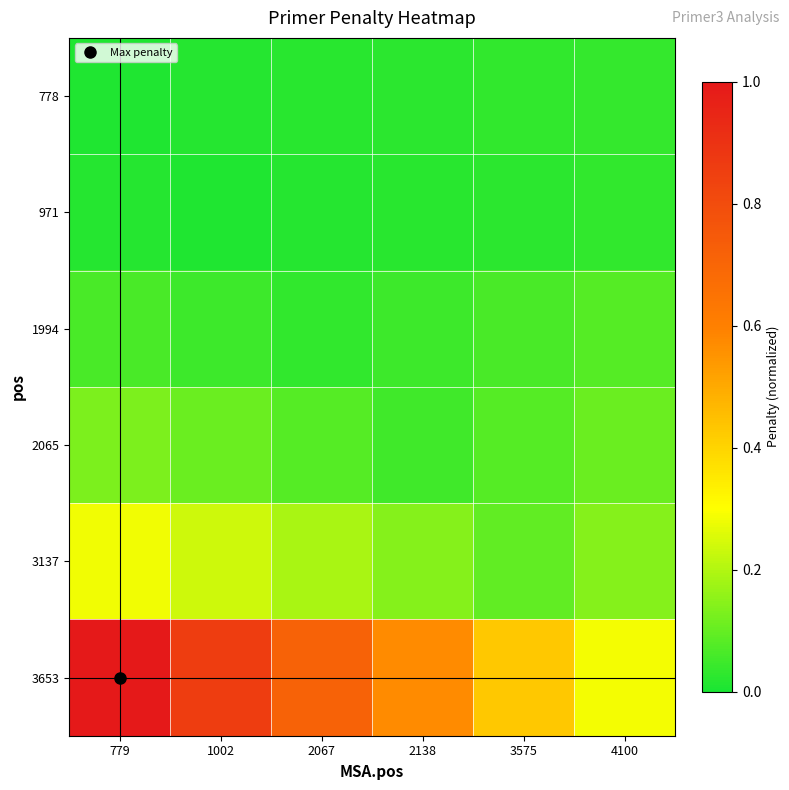

At which category is the sum across all series the highest?

779